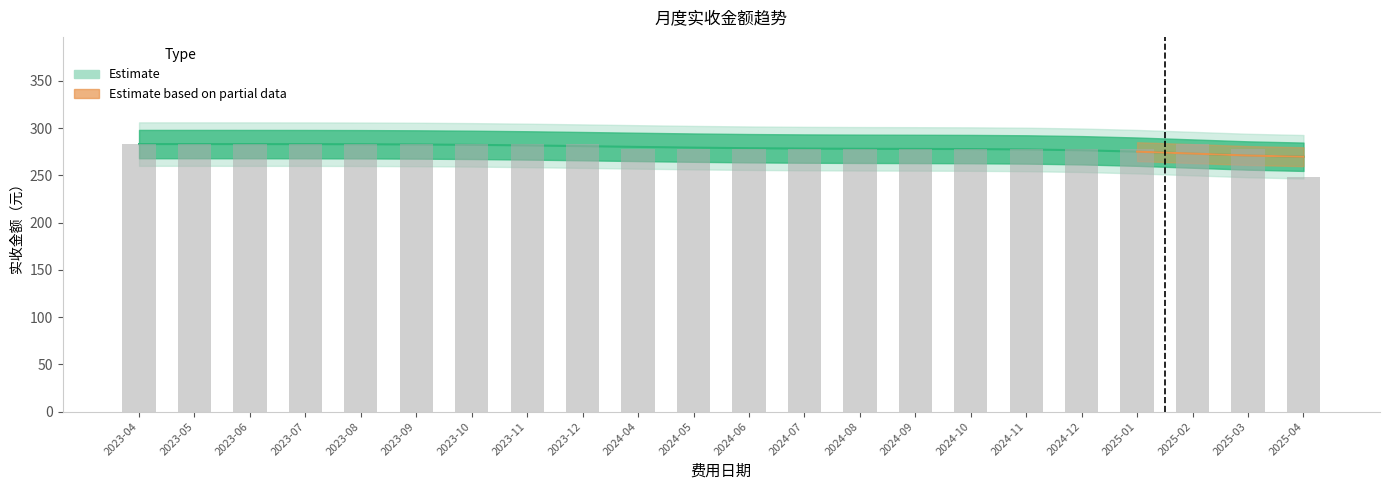

The value at 2024-10 is 277.9. True or false?

True